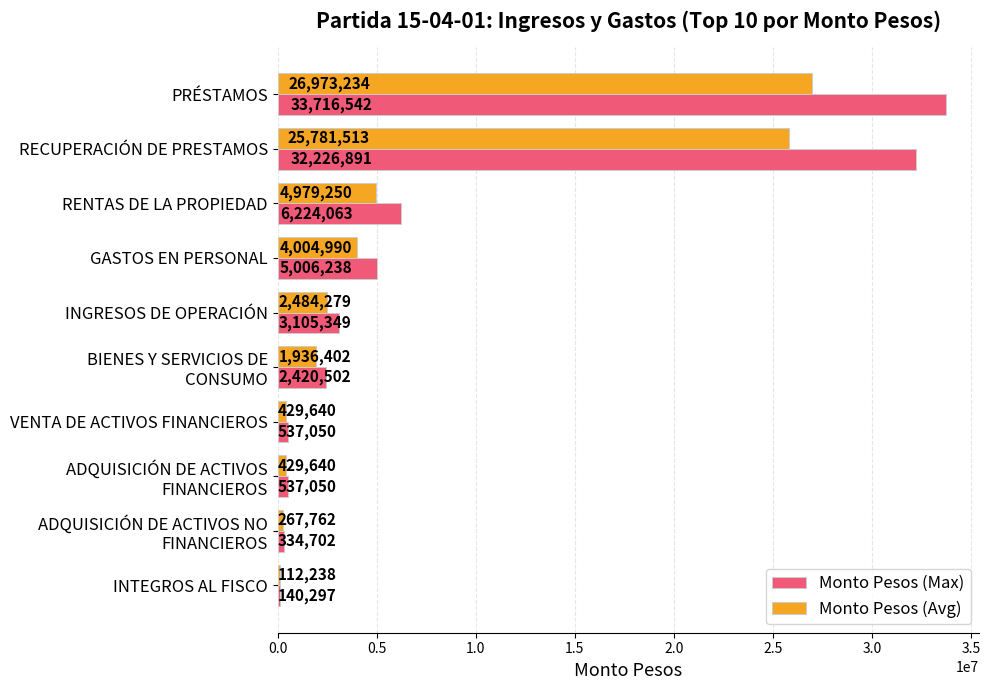

What is the minimum value shown in the chart?

112237.6